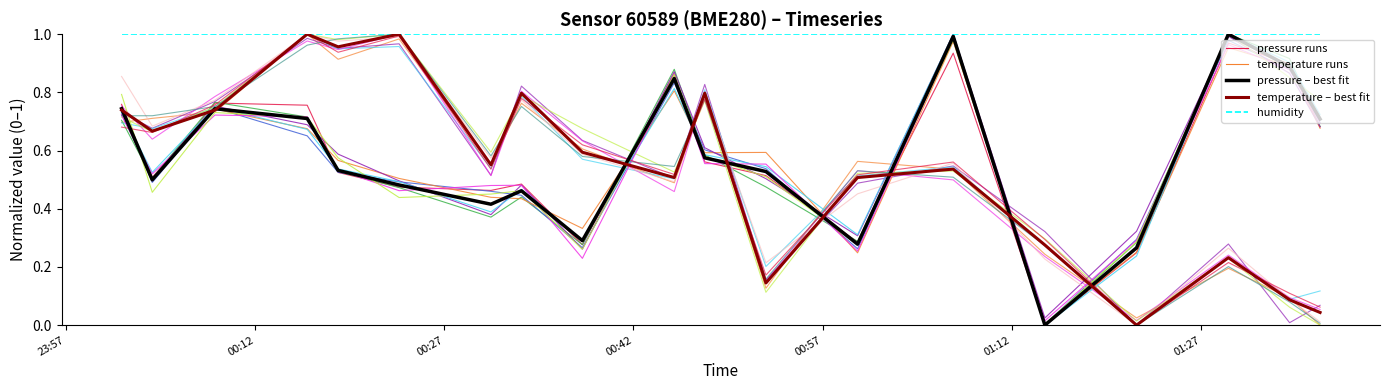

Rank the series by their maximum value, from lowest to highest.

pressure run 1, temperature run 1, pressure (best fit), temperature (best fit), humidity (normalized)